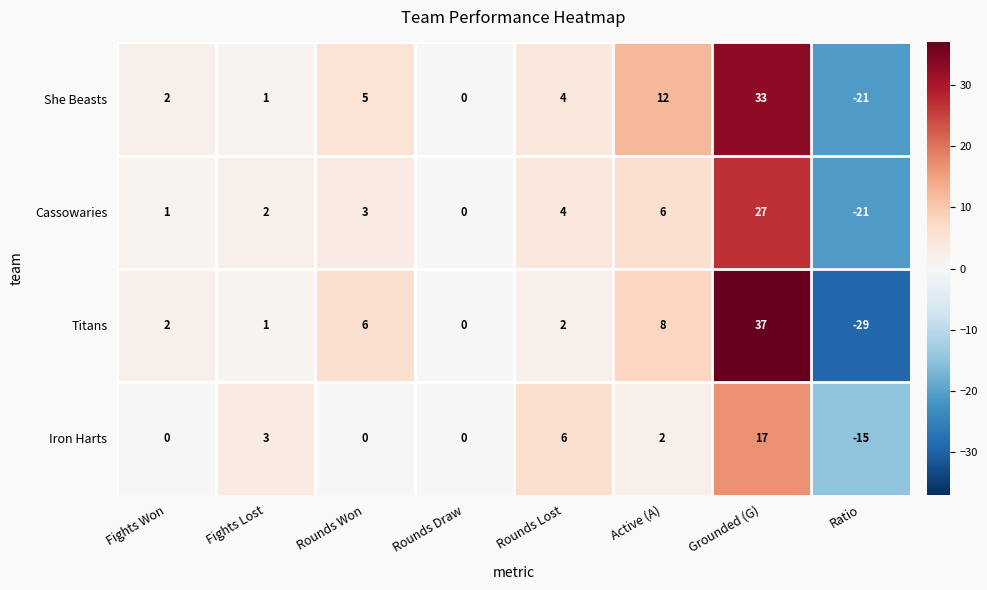

At which category does the chart reach its minimum across all series?

Ratio